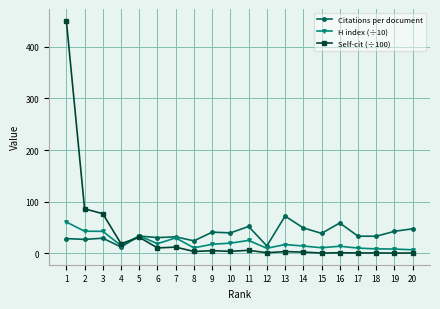

Is it true that H index (÷10) equals 19.6 at 10?

True